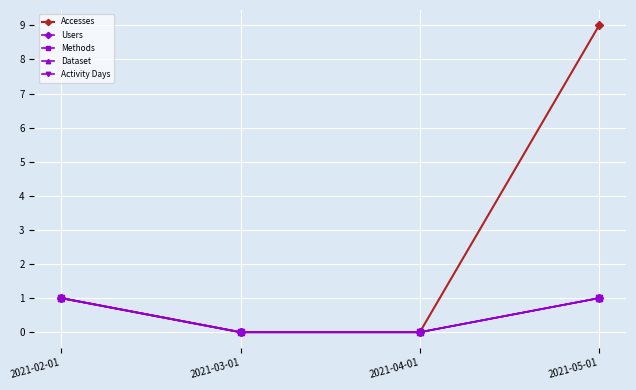

Which series has the largest total across all categories?

Accesses